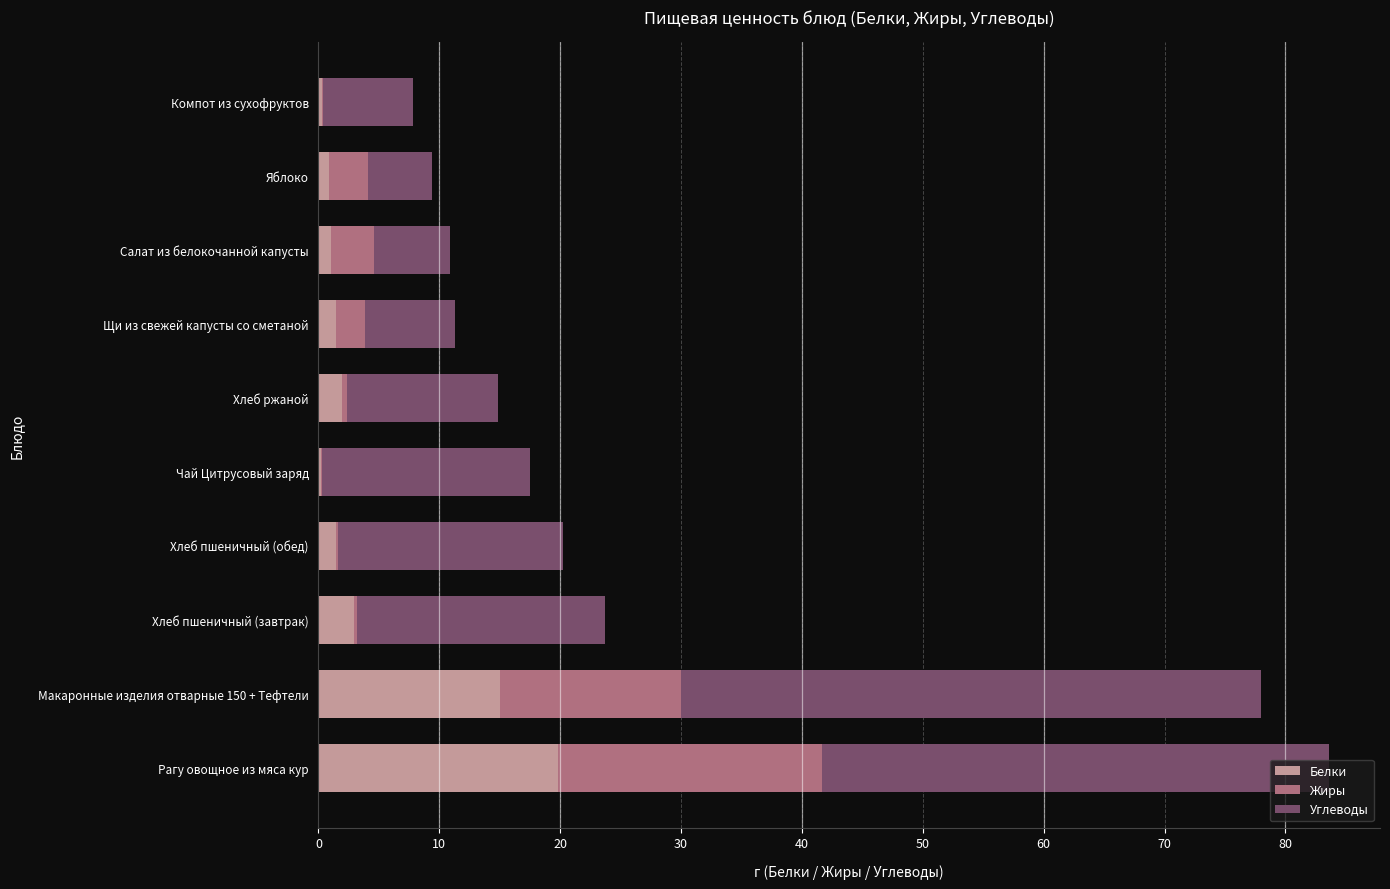

What is the sum of all Белки values?

45.1